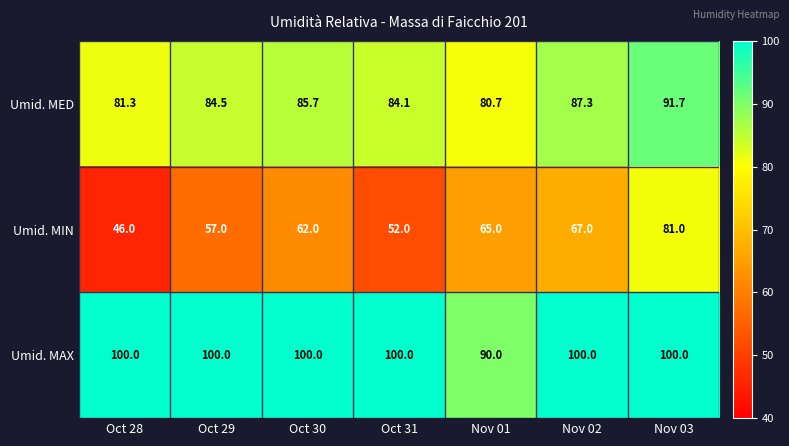

The value of Umid. MED at Oct 31 is 35.3. True or false?

False